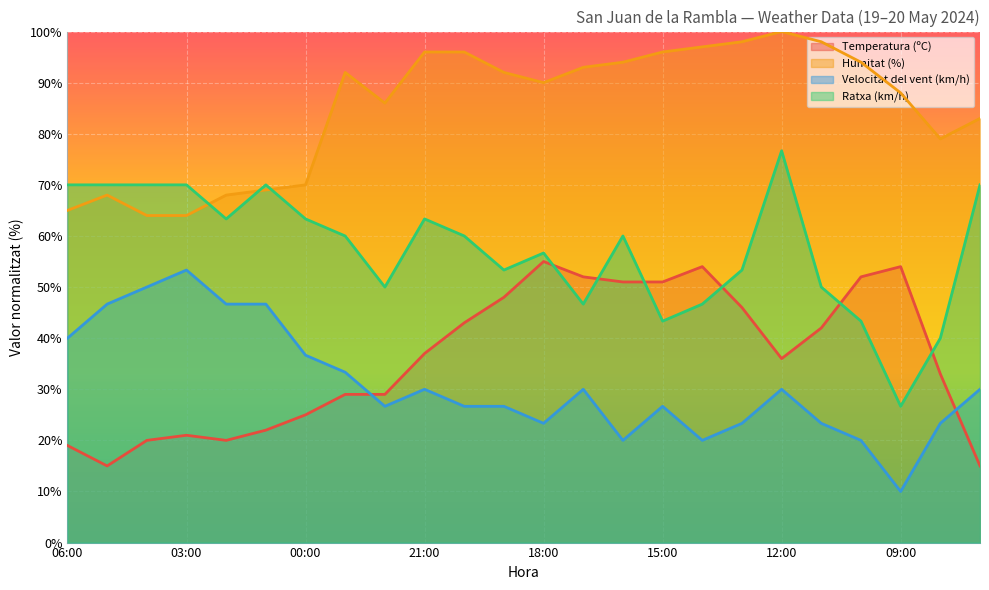

Which category has the highest value in the Humitat (%) series?

12:00